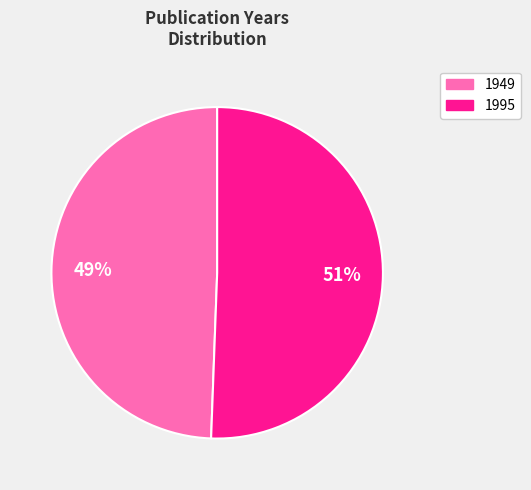

Which category has the smallest portion of the pie?

1949